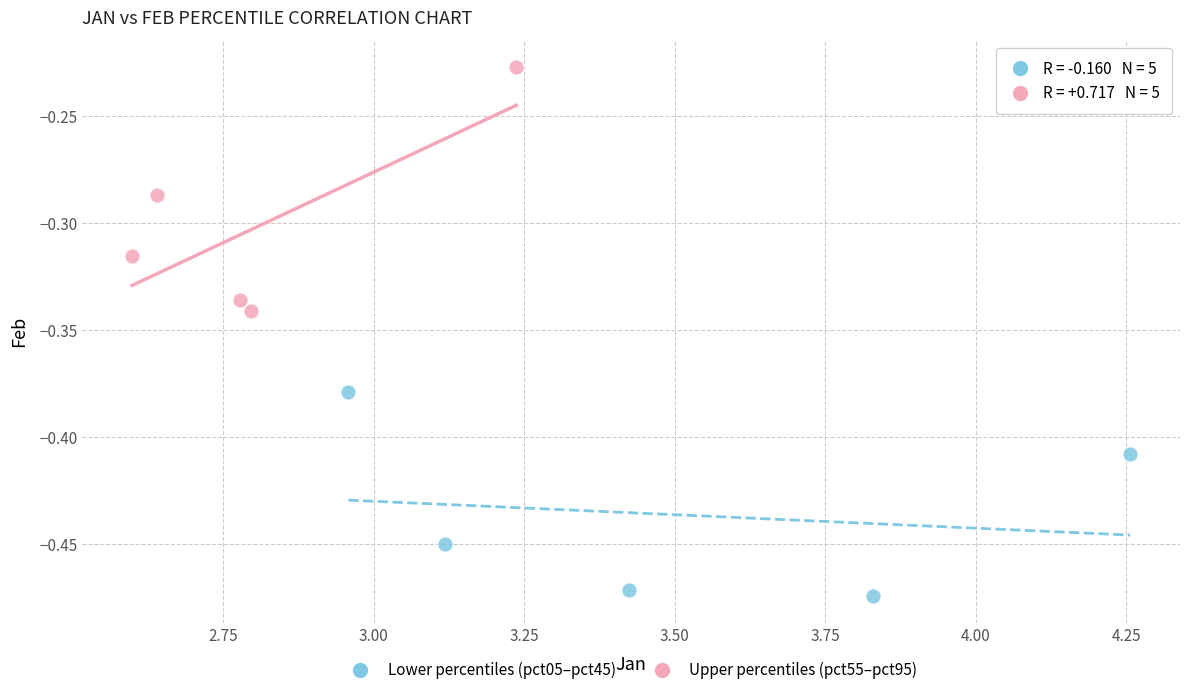

Which series contains the lowest Y value?

Lower percentiles (pct05–pct45)